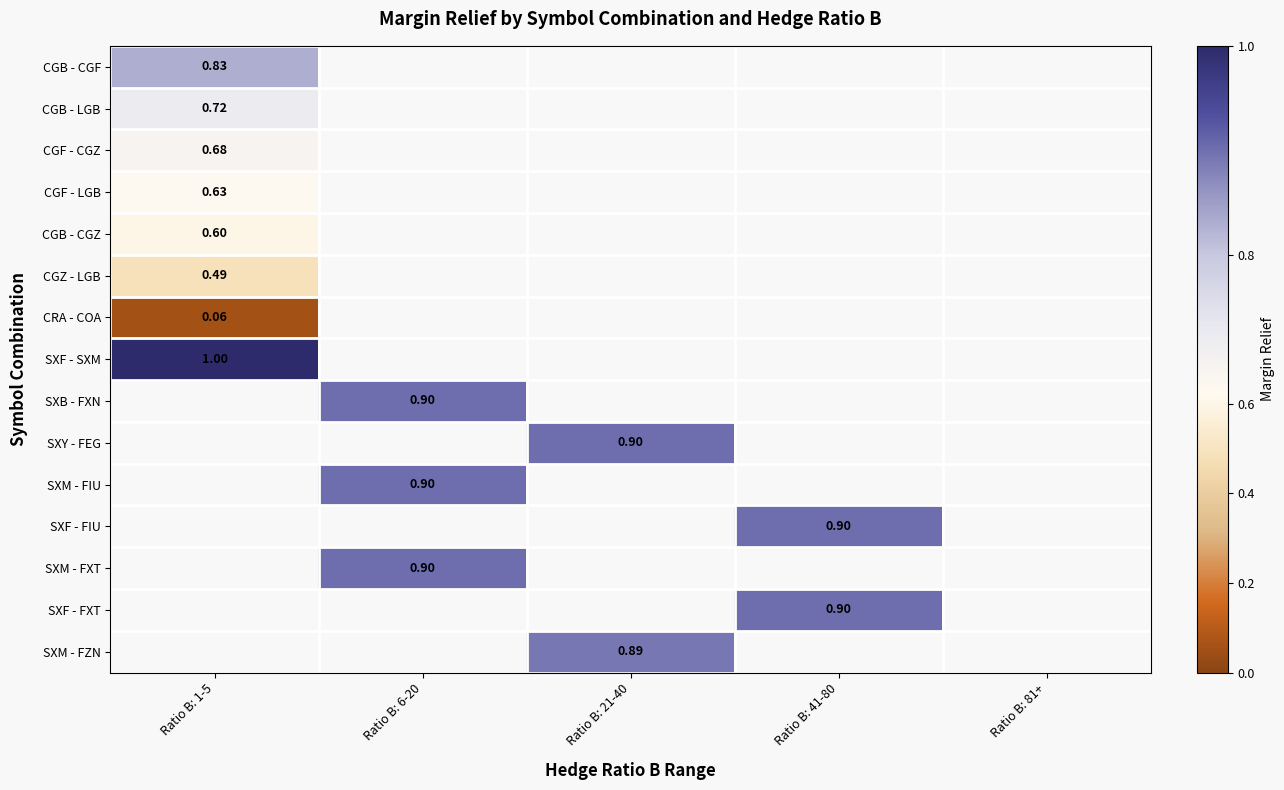

What is the highest value of the SXF - SXM series?

1.0